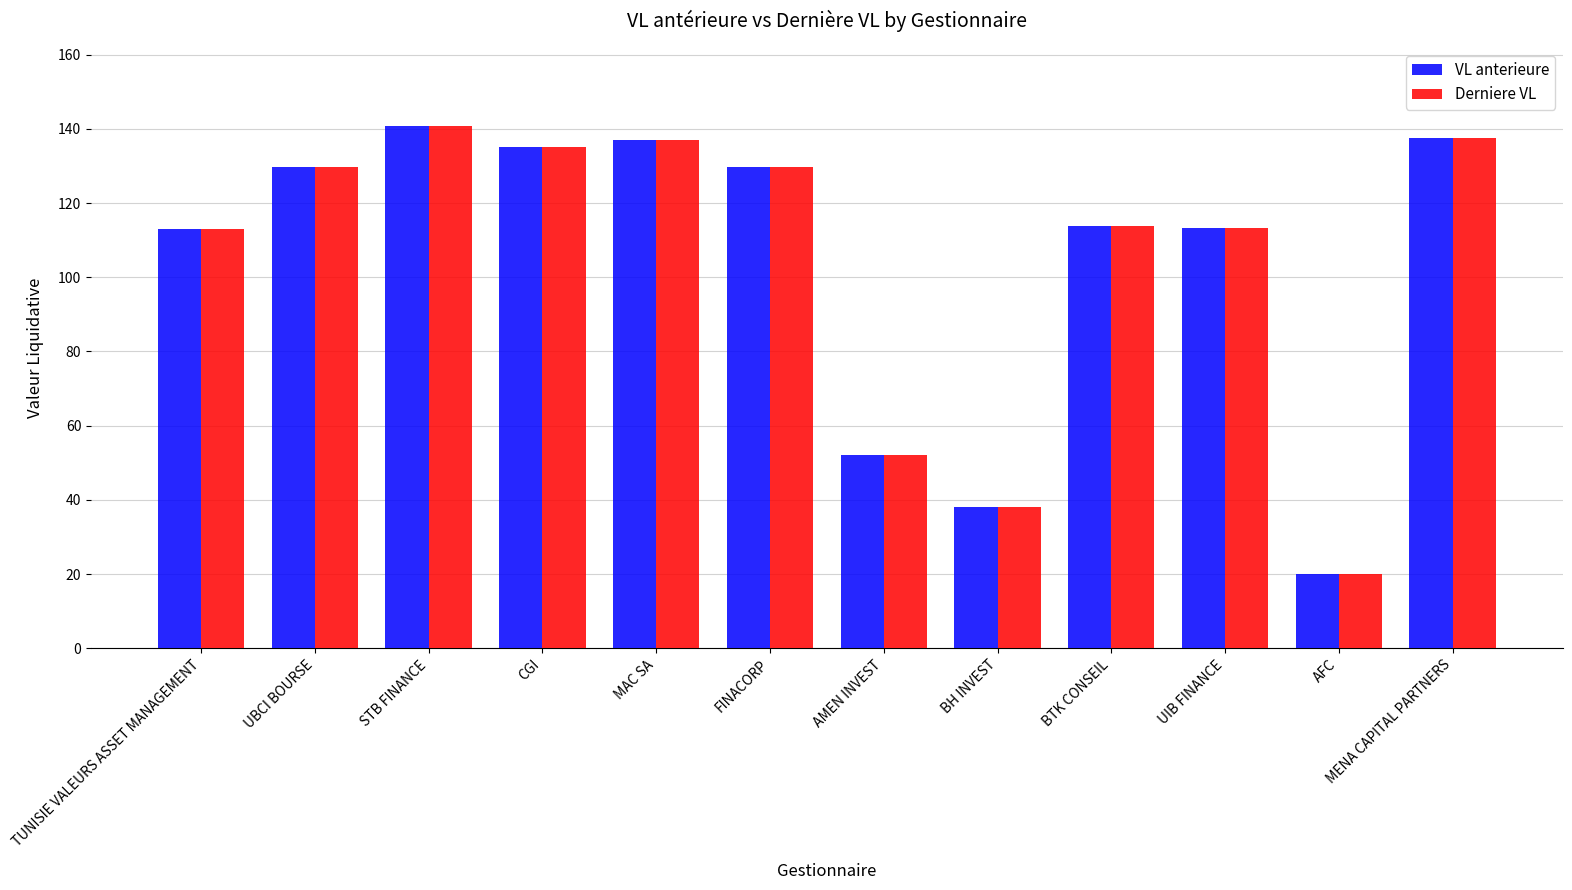

What is the label of the 9th bar from the left?

BTK CONSEIL